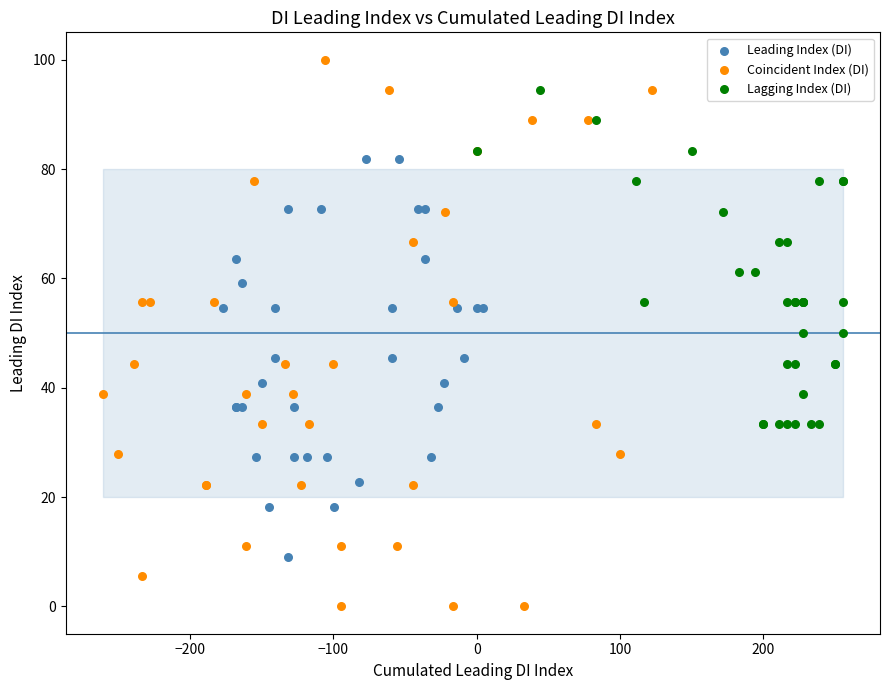

Which series contains the highest Y value?

Coincident Index (DI)